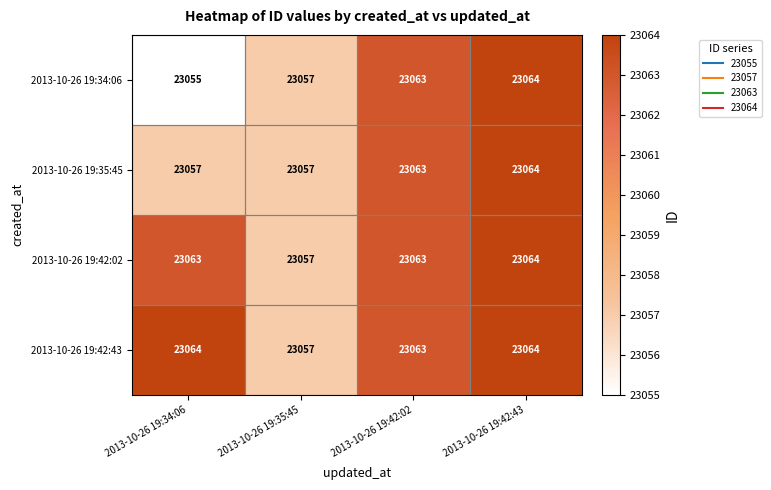

Between 2013-10-26 19:34:06 and 2013-10-26 19:35:45, which series saw the biggest shift?

2013-10-26 19:42:43